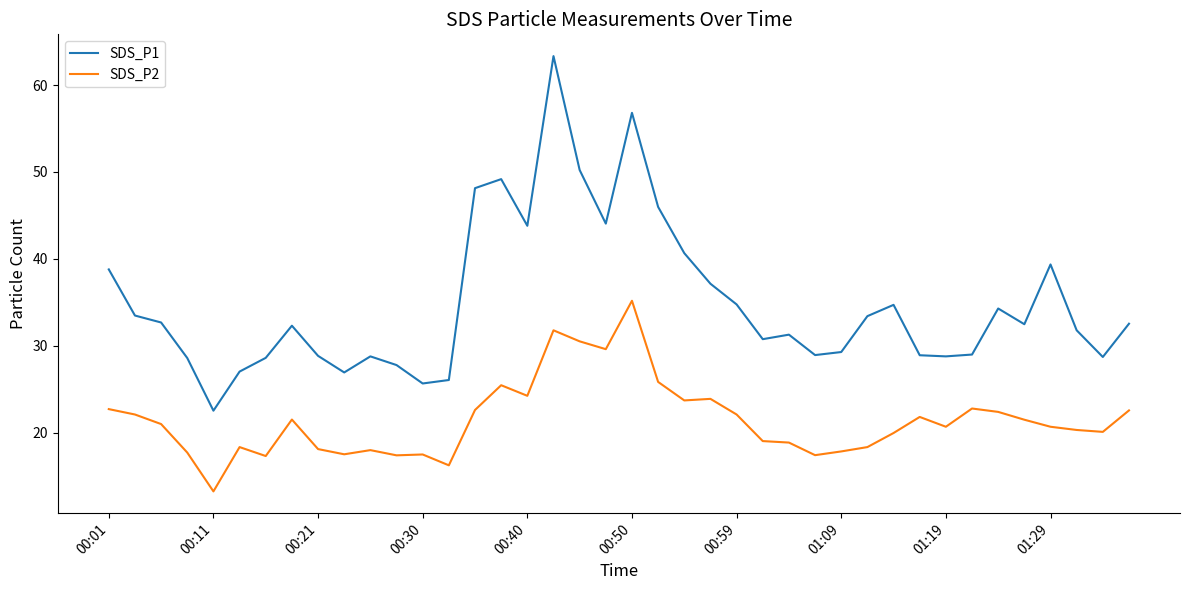

Which series has the largest range (max minus min)?

SDS_P1